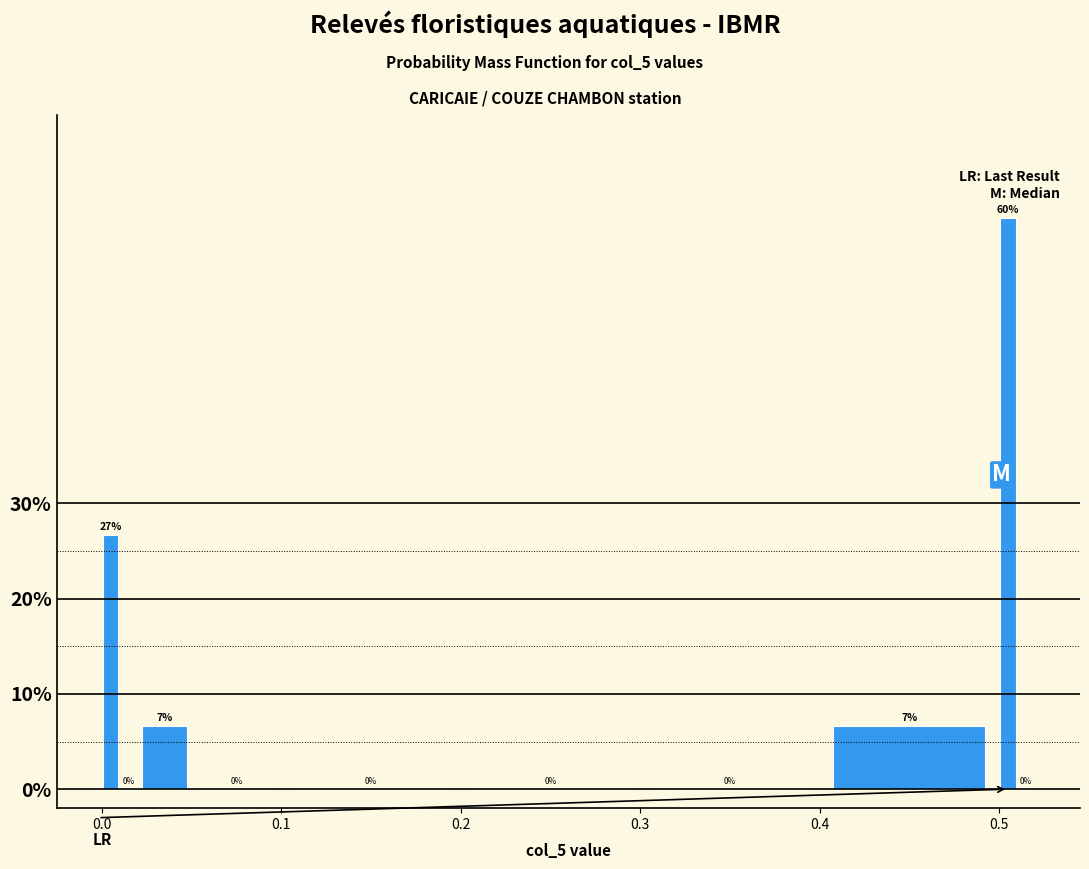

Read against the x-axis, roughly where is the centre of the tallest bar?

0.51